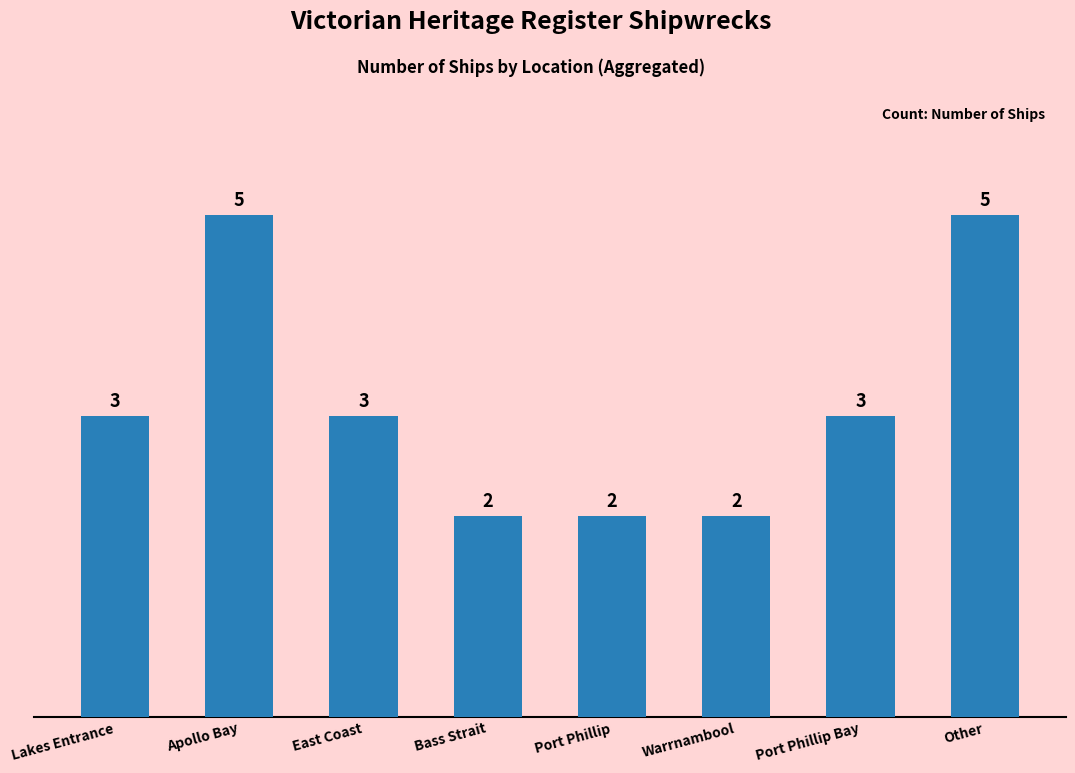

What is the minimum value shown in the chart?

2